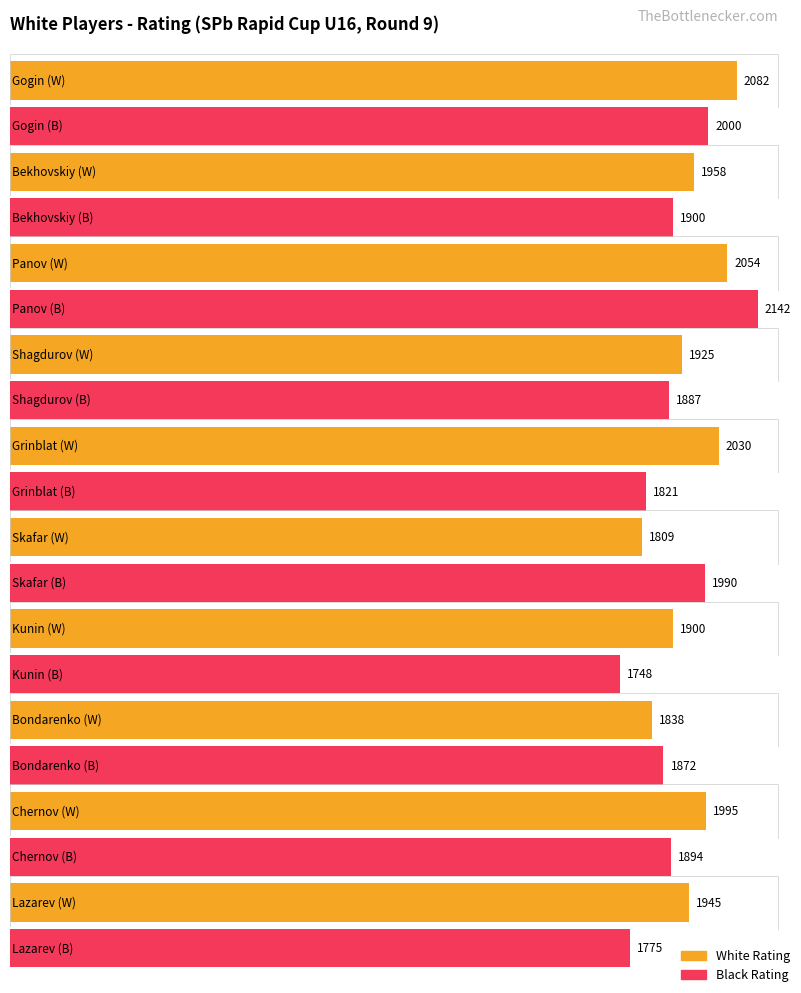

What is the sum of all Player (Black) values?

19029